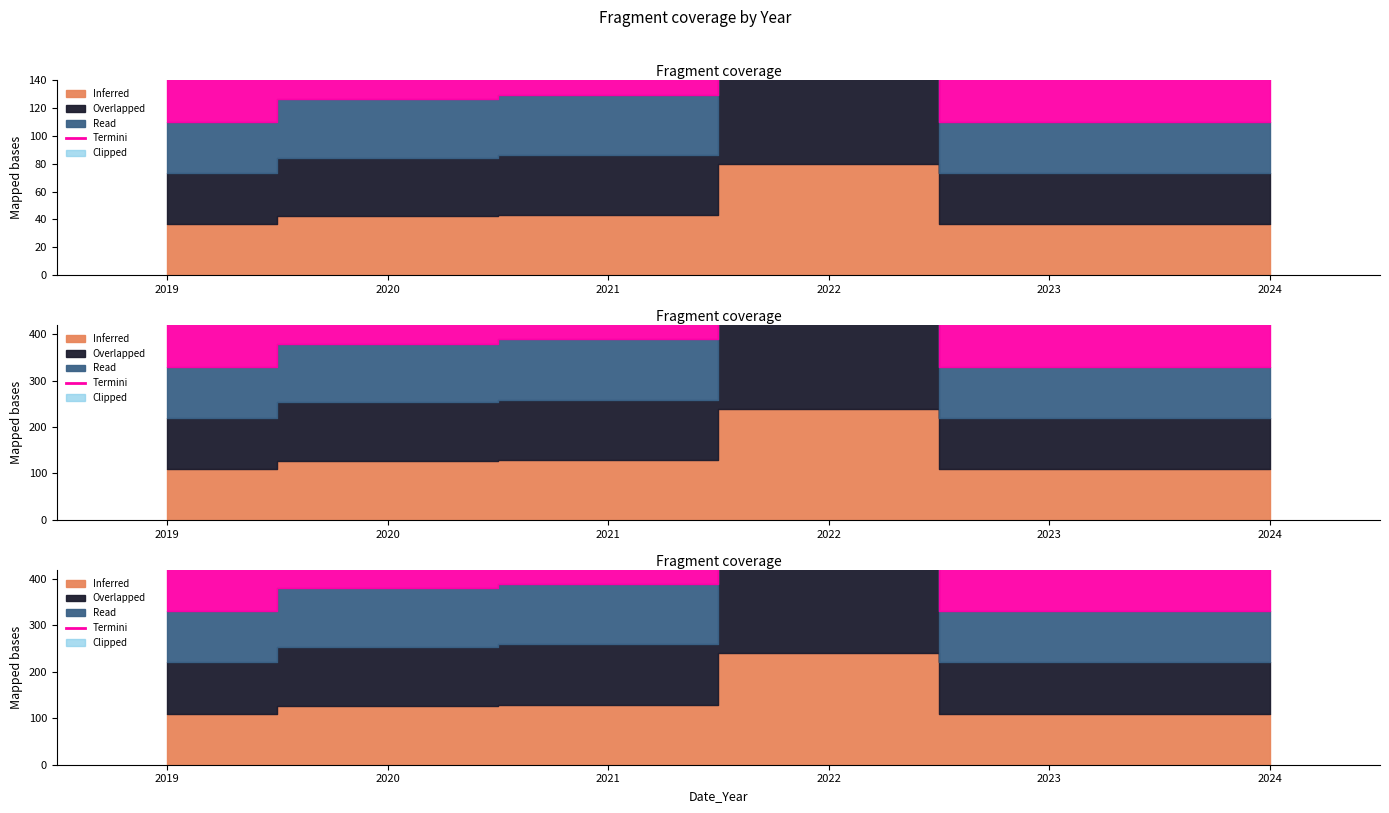

What is the difference between the values at 2021 and 2023?

78.5